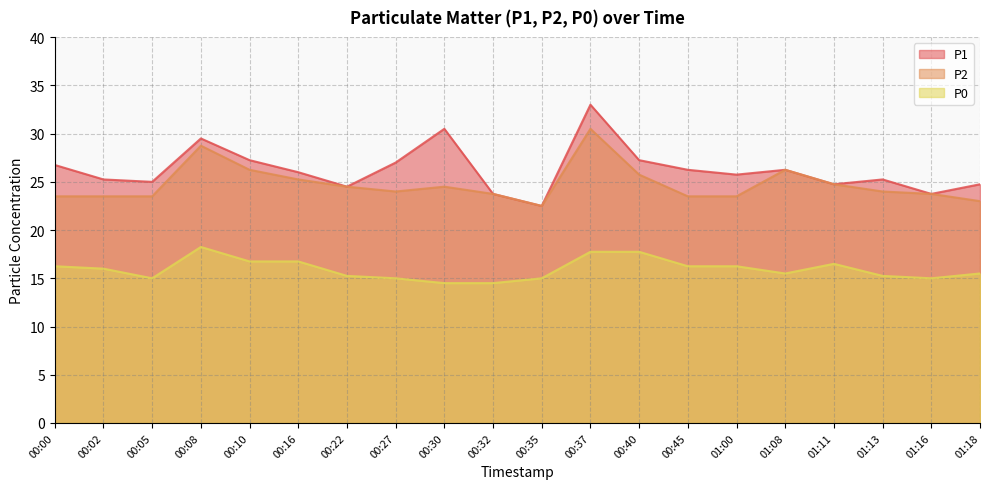

Which category has the highest value in the P0 series?

00:08